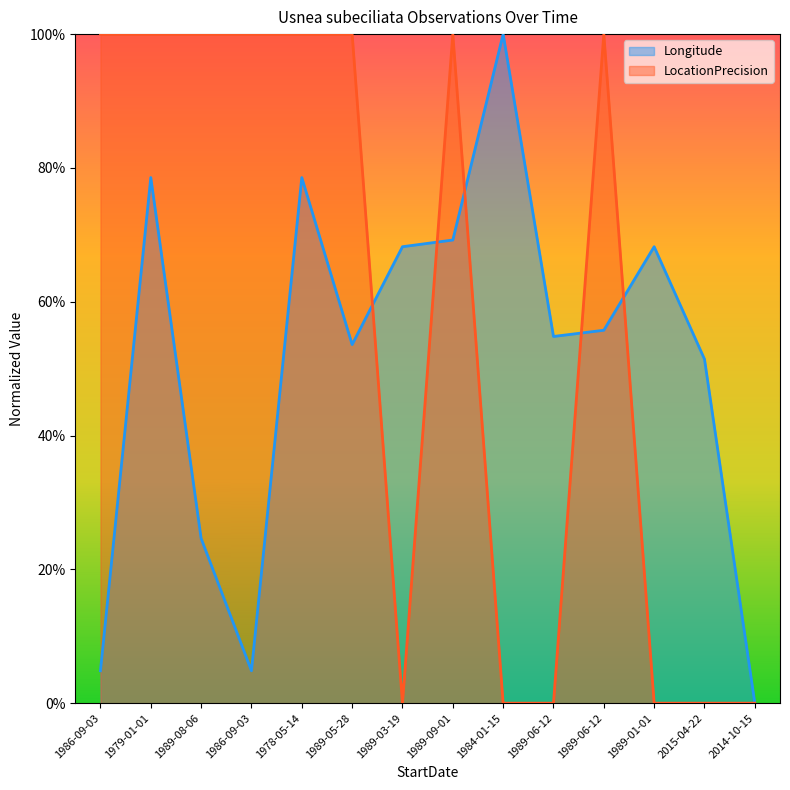

Reading left to right, transcribe all the data shown in this chart.

Longitude: 0.0	0.8	0.2	0.0	0.8	0.5	0.7	0.7	1.0	0.5	0.6	0.7	0.5	0.0
LocationPrecision: 1.0	1.0	1.0	1.0	1.0	1.0	0.0	1.0	0.0	0.0	1.0	0.0	0.0	0.0